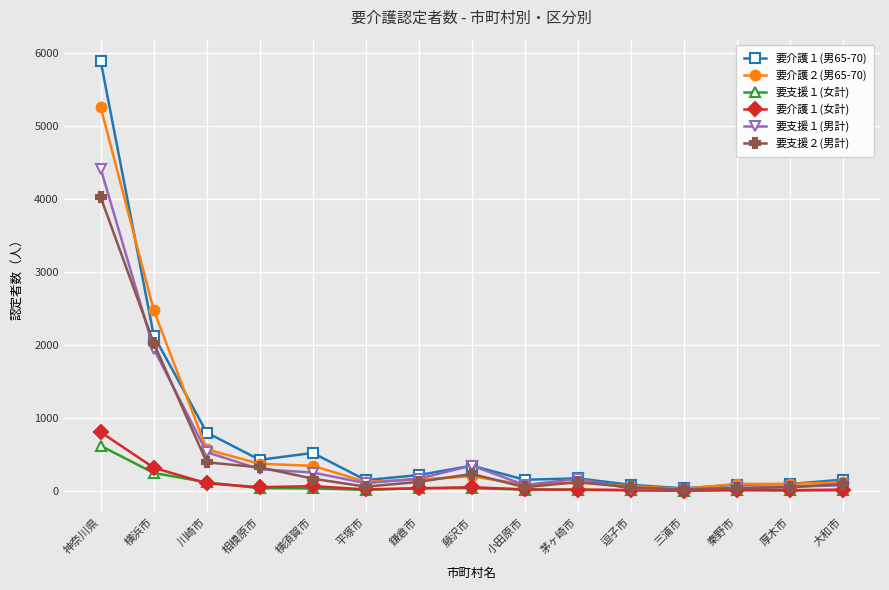

What is the label of the 1st point from the left?

神奈川県